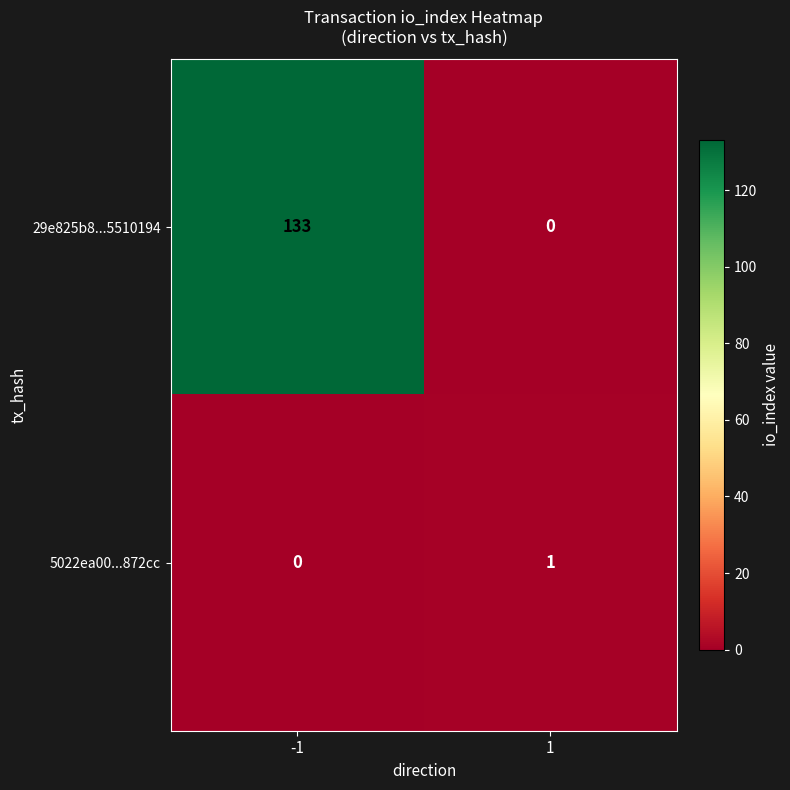

What is the total value across all series at 1?

1